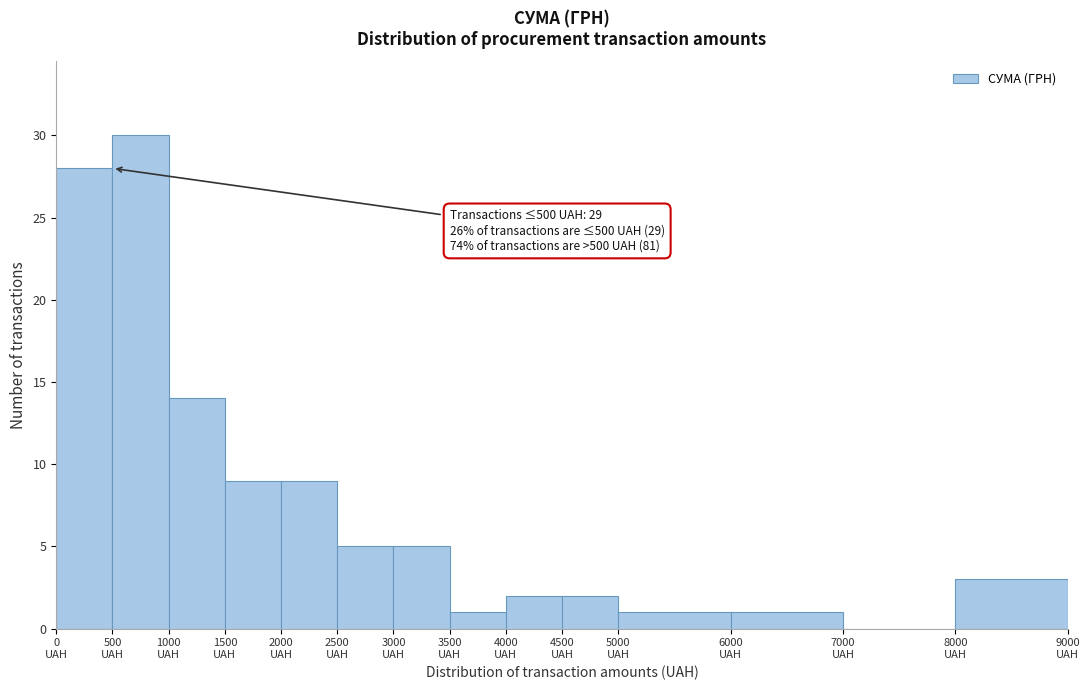

Over which range of the x-axis is the bar tallest?

500 to 1000